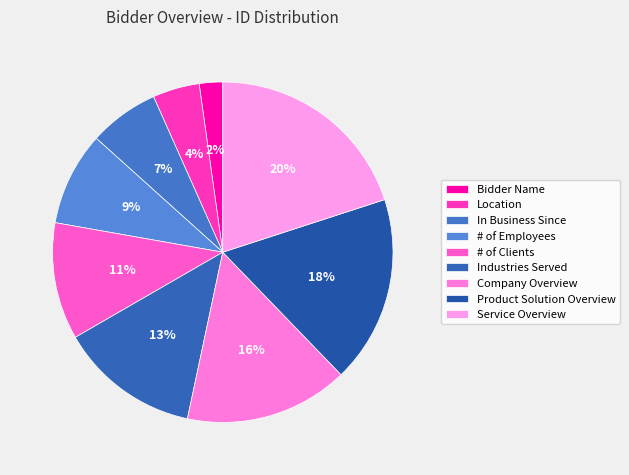

What is the largest slice in the pie chart?

Service Overview